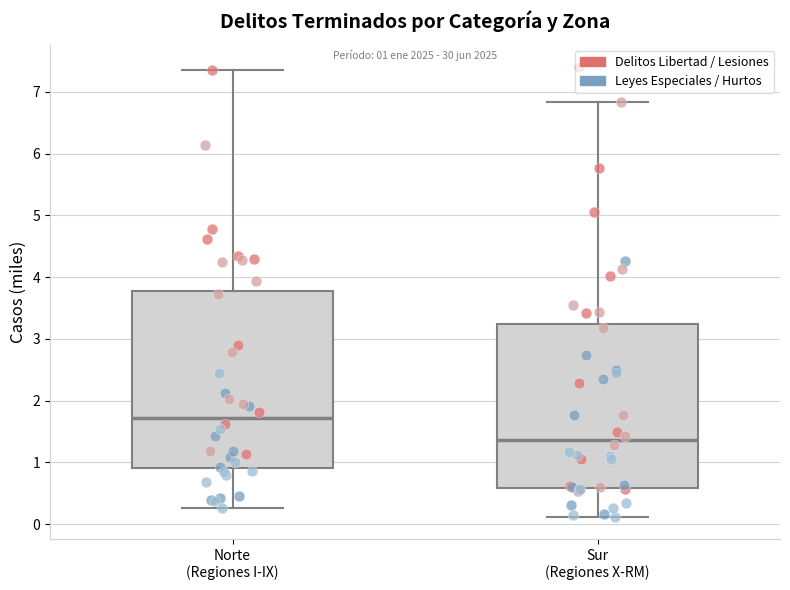

Which box has the lowest median line?

Sur (Regiones X-RM)